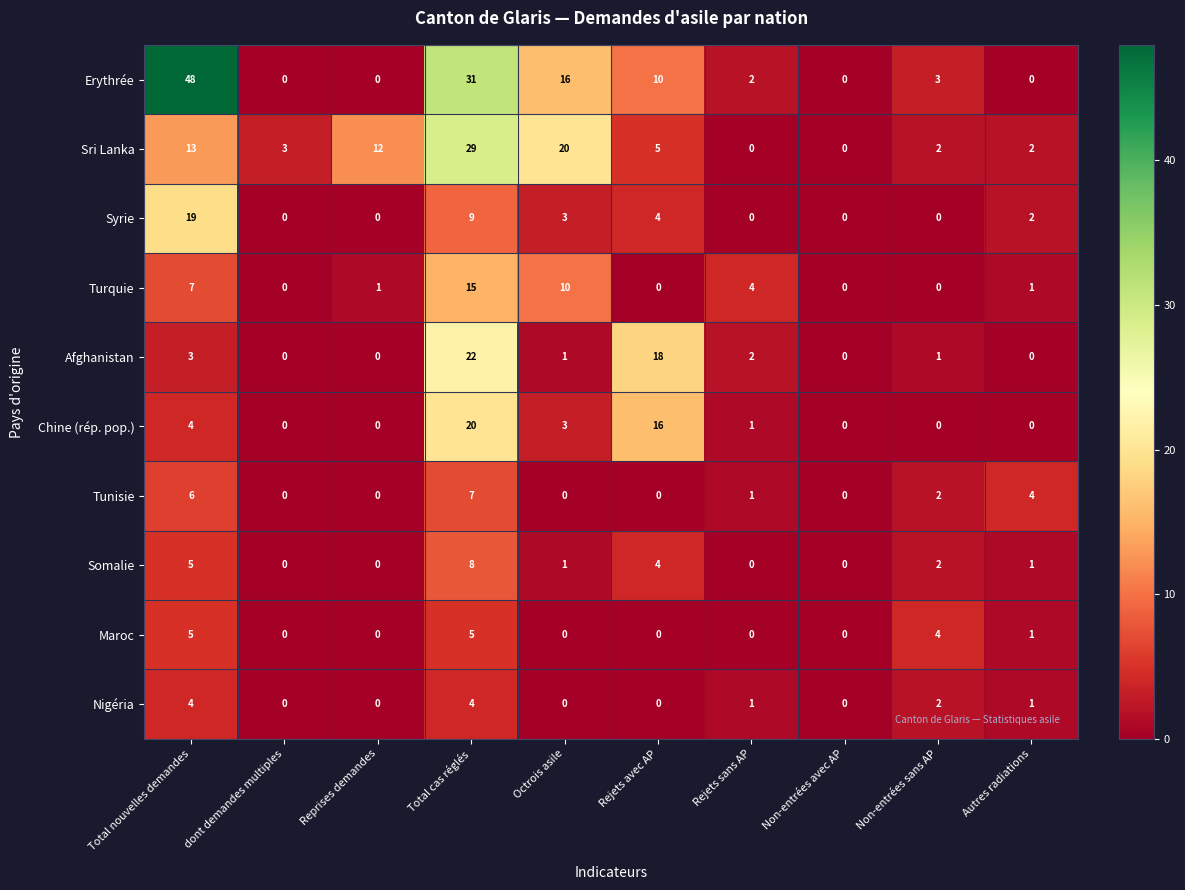

Which series has the widest spread of values?

Erythrée